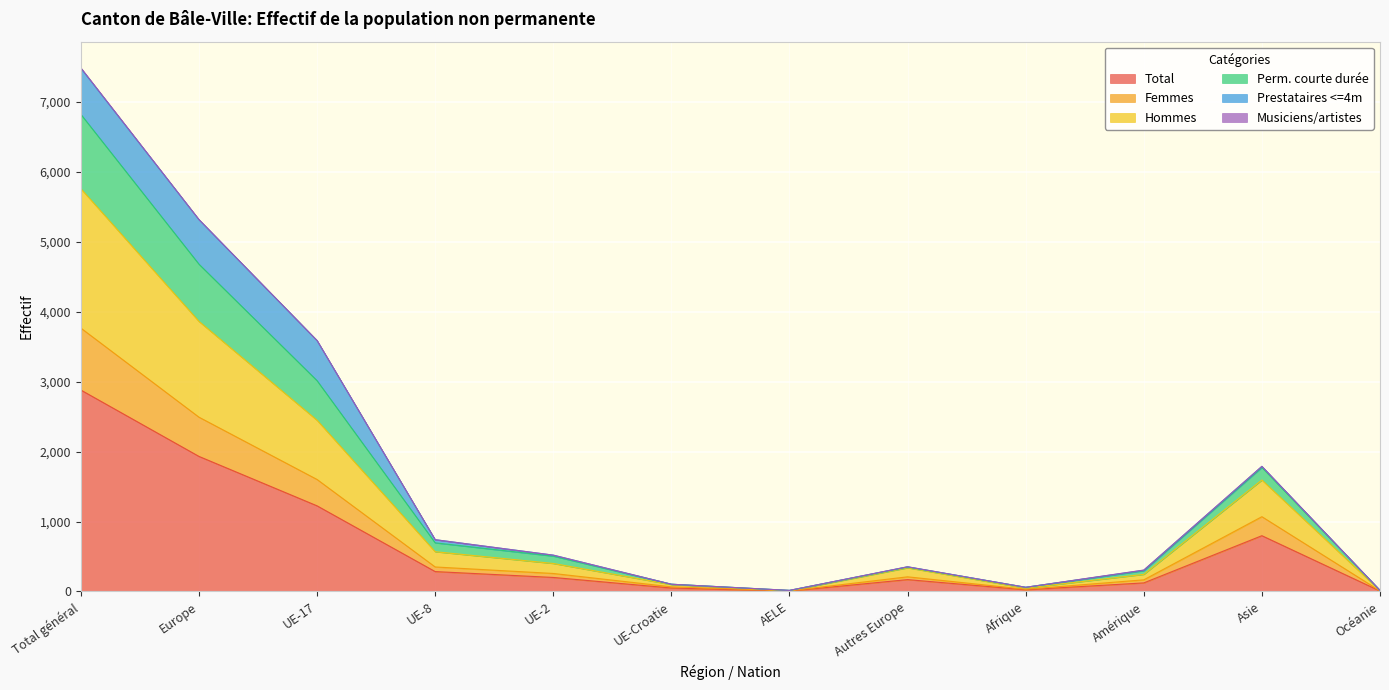

Which category has the highest value in the Total series?

Total général